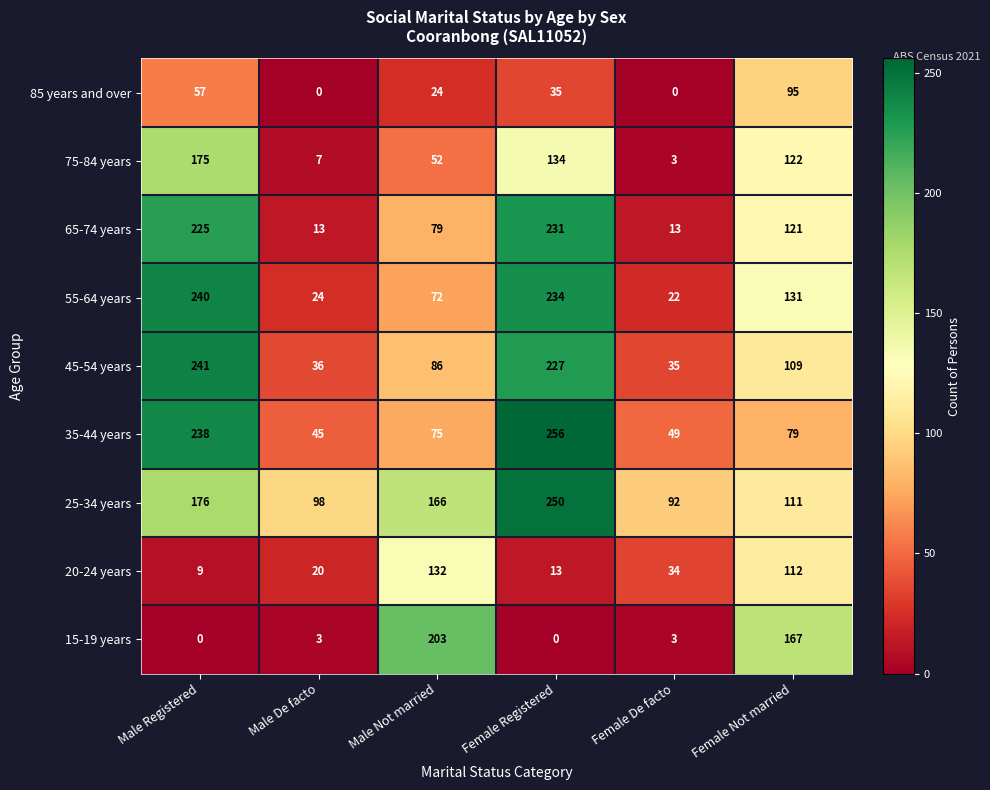

What is the difference between the 65-74 years values at Male Registered and Female Registered?

6